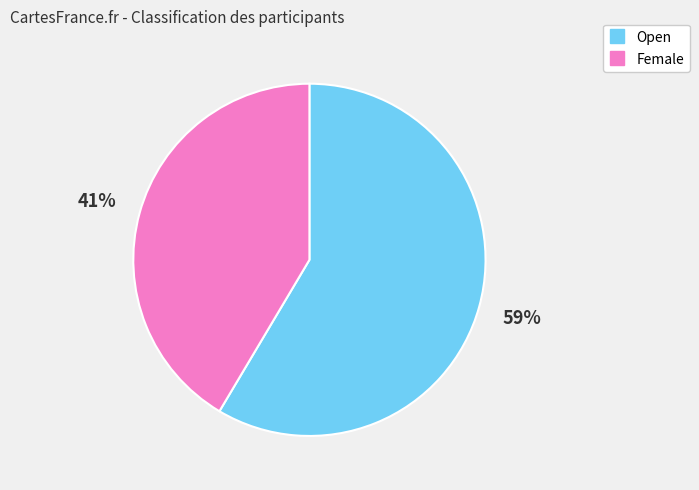

How many segments does this pie chart have?

2